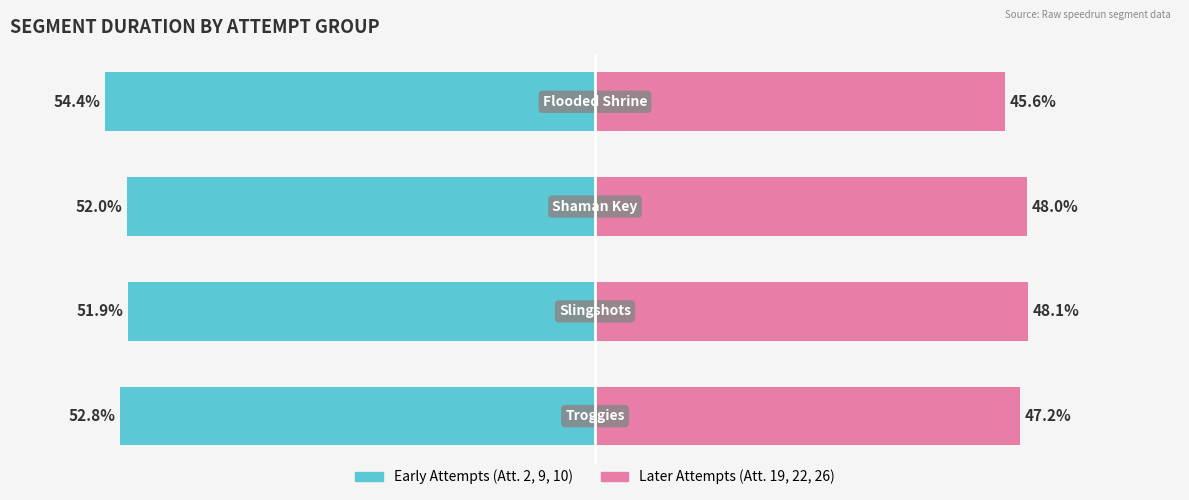

What is the highest value of the Early Attempts (1-3) series?

-51.9